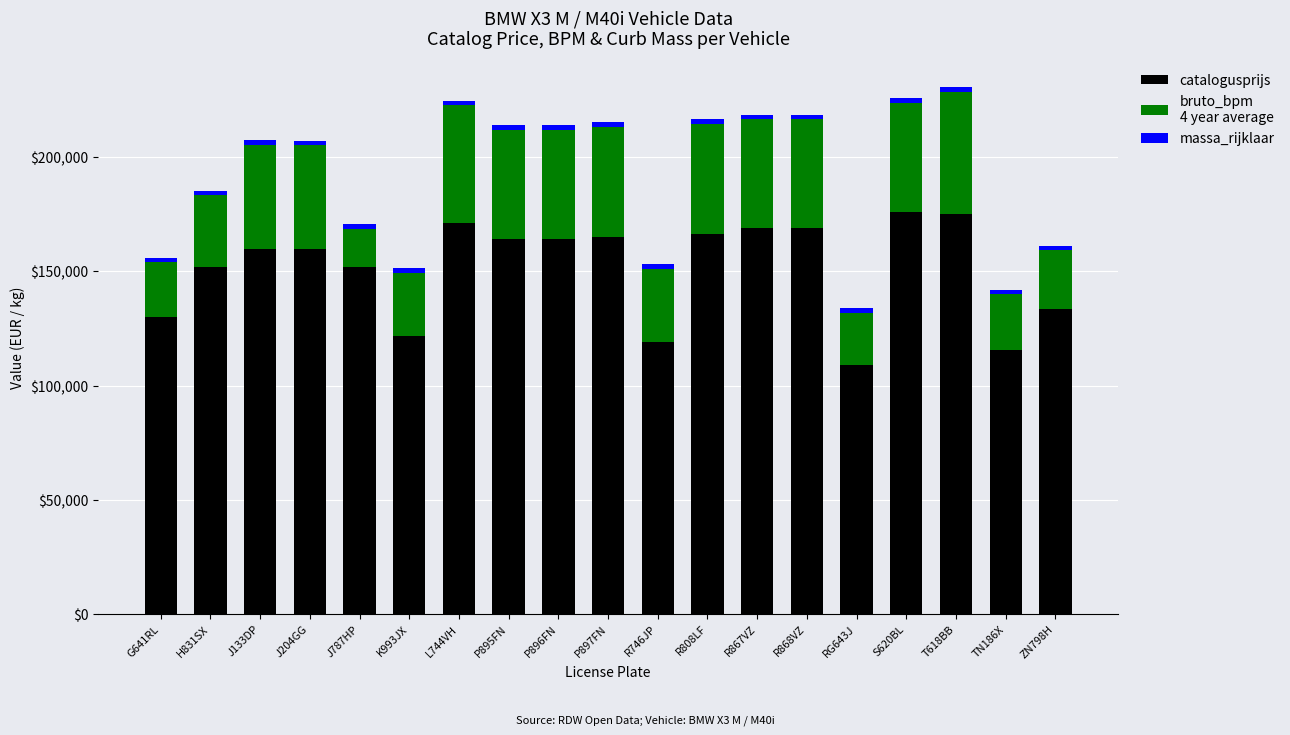

How many data points does each series have?

19